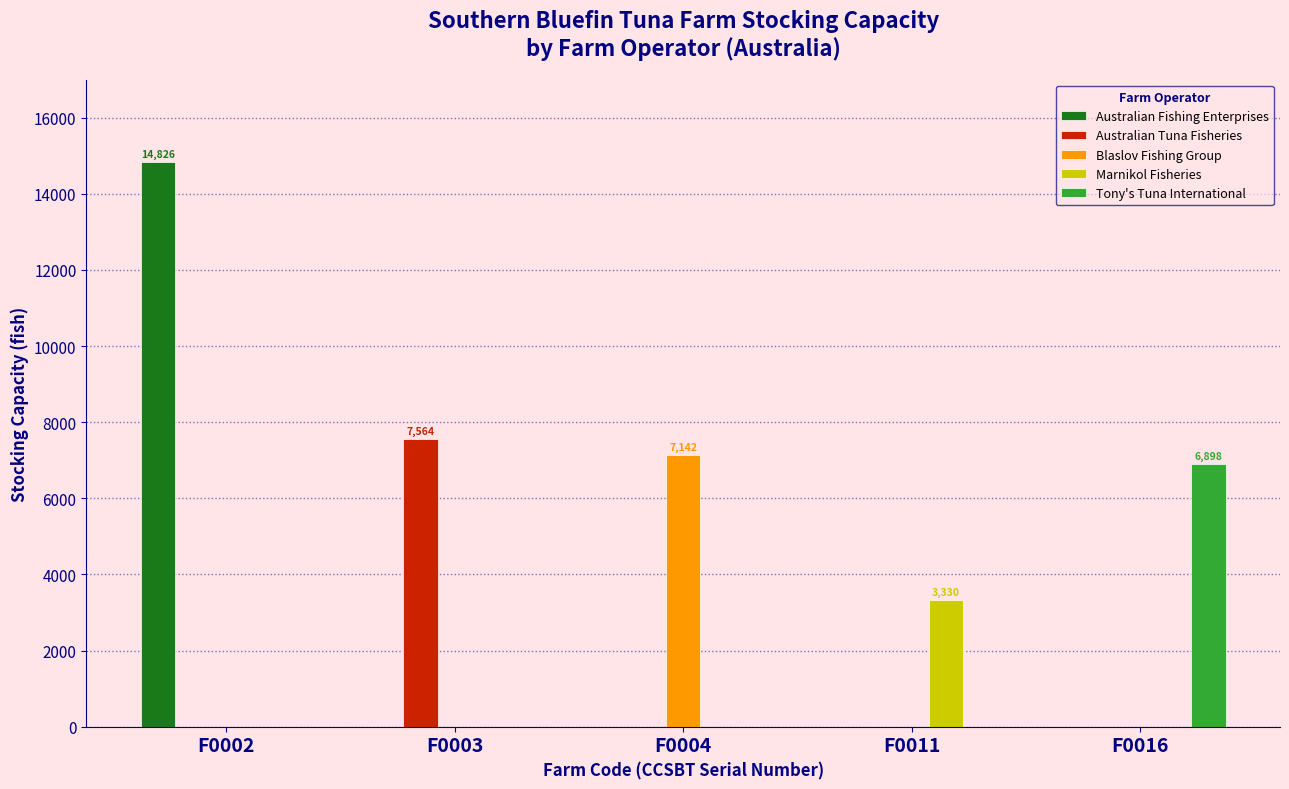

Which series has the largest range (max minus min)?

Australian Fishing Enterprises